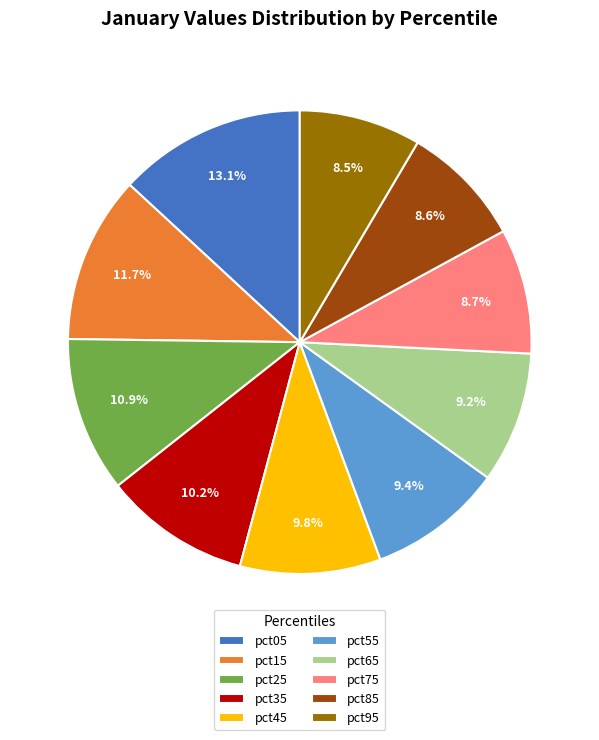

Does any single category account for the majority?

No